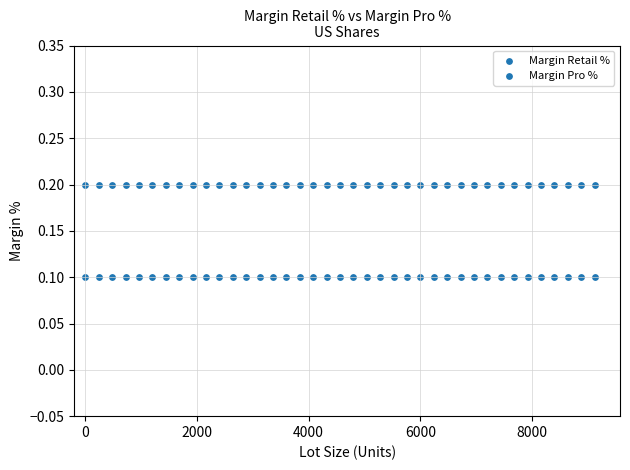

How many points are shown in the scatter plot?

78